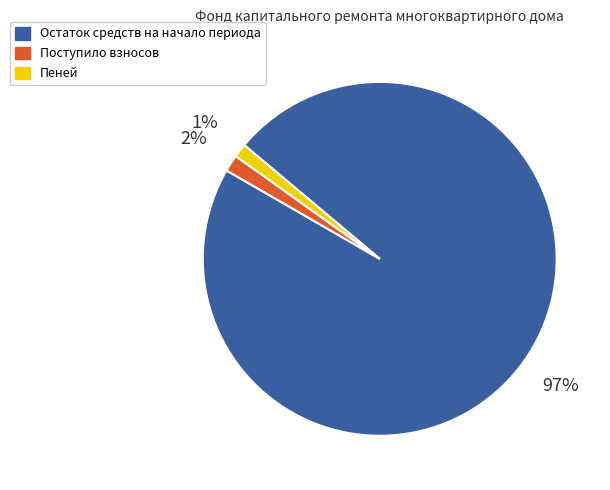

Is the sum of Пеней and Остаток средств на начало периода greater than half?

Yes